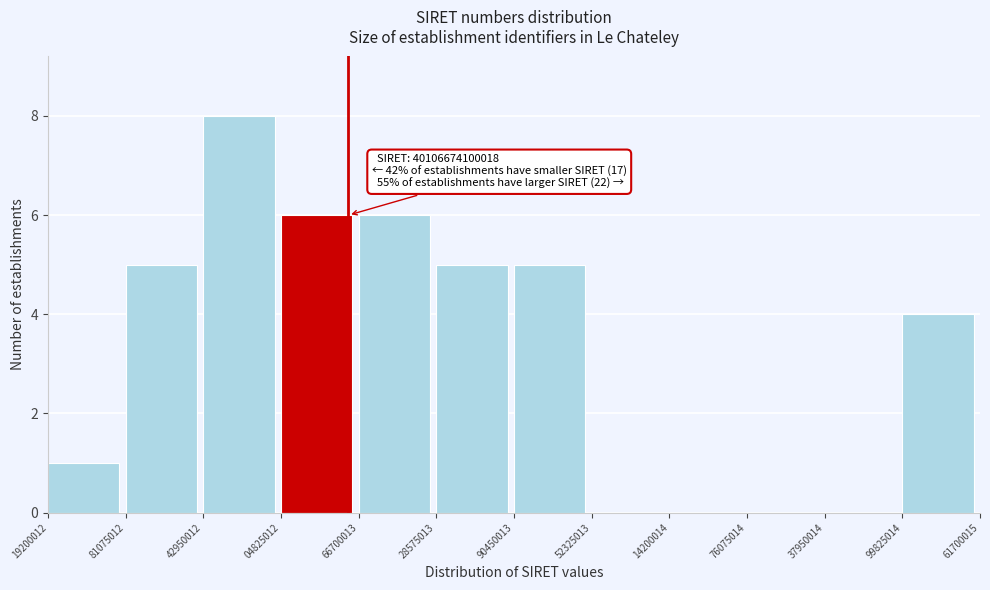

Reading left to right, extract all data points from this chart.

19200012=1	81075012=5	42950012=8	04825012=6	66700013=6	28575013=5	90450013=5	52325013=0	14200014=0	76075014=0	37950014=0	99825014=4